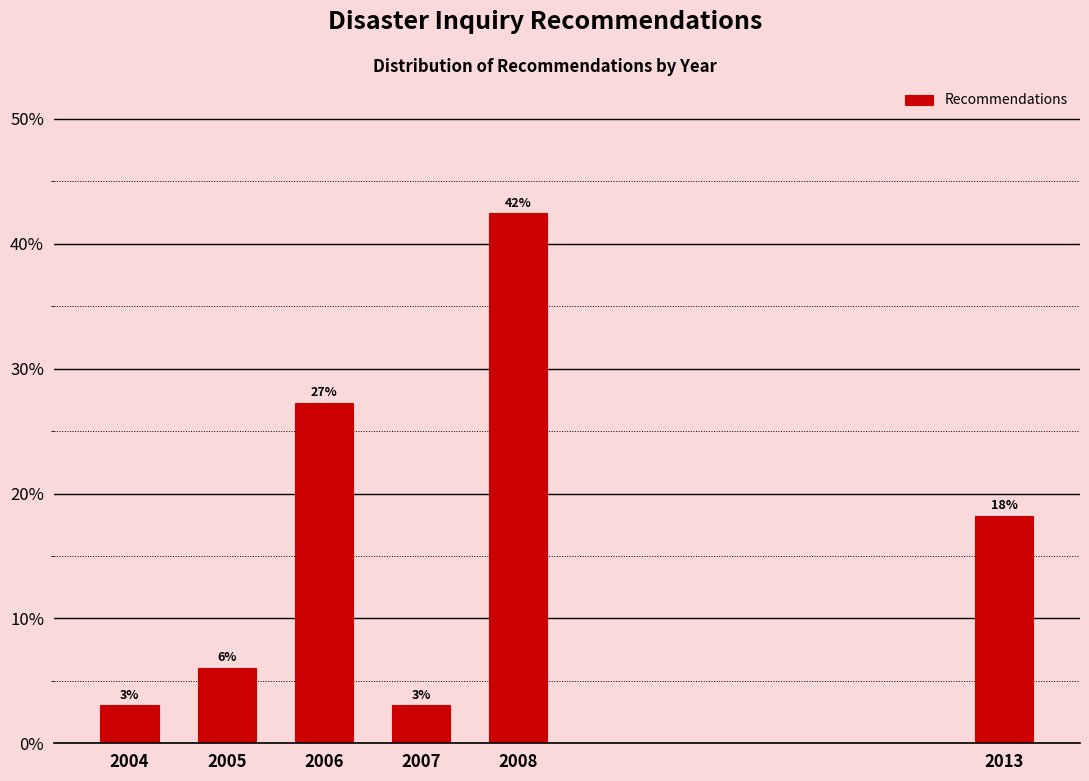

How many bars are there in total?

6